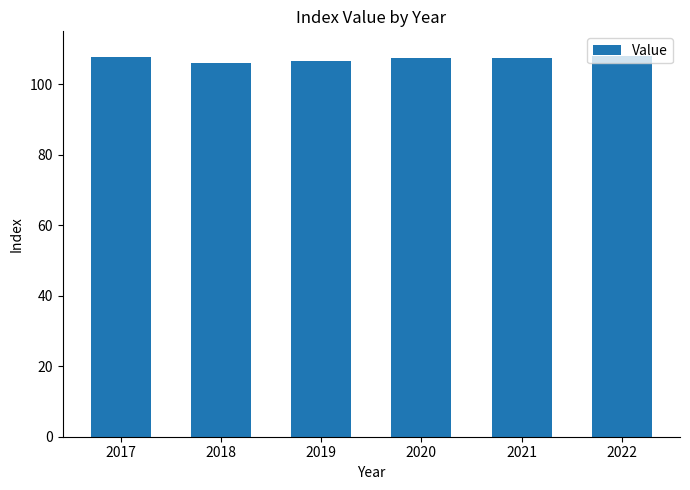

What is the minimum value shown in the chart?

106.1